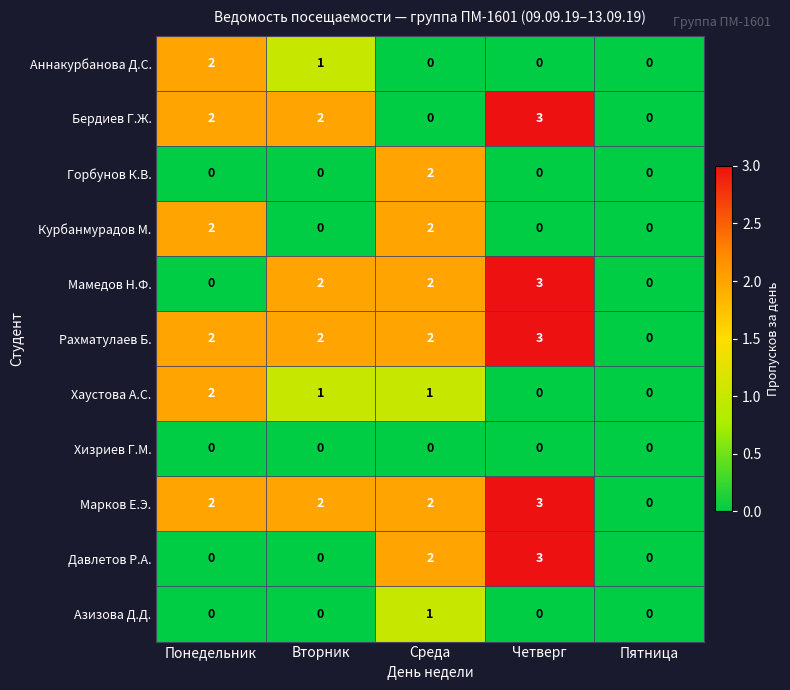

How many Рахматулаев Б. values are between 2 and 3?

4